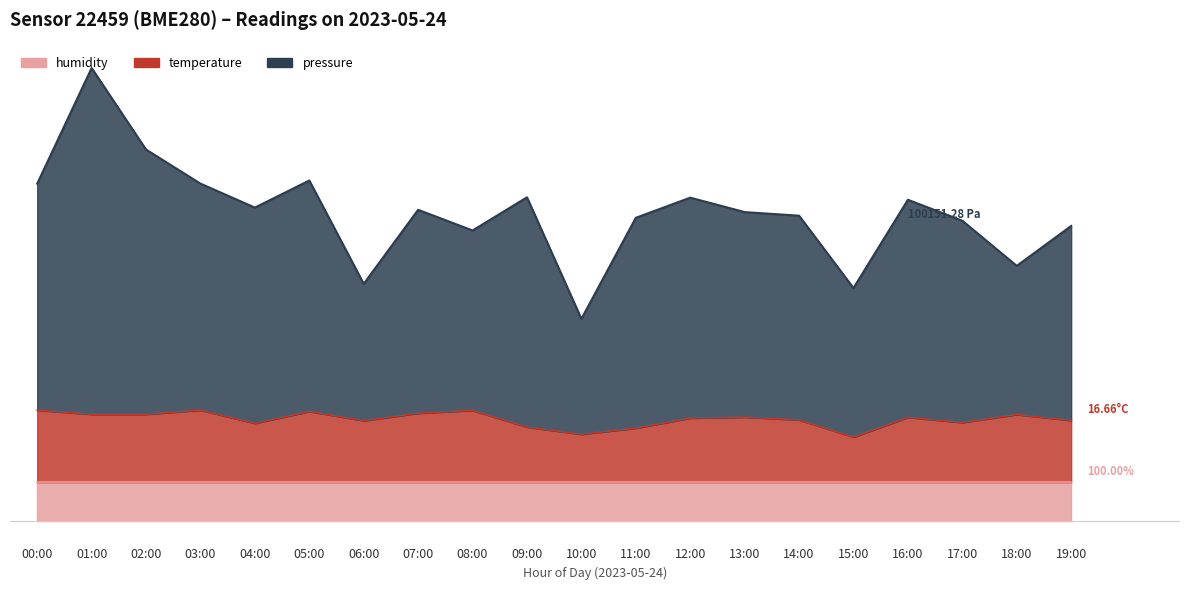

In temperature, how many points are lower than both neighbors (excluding endpoints)?

5